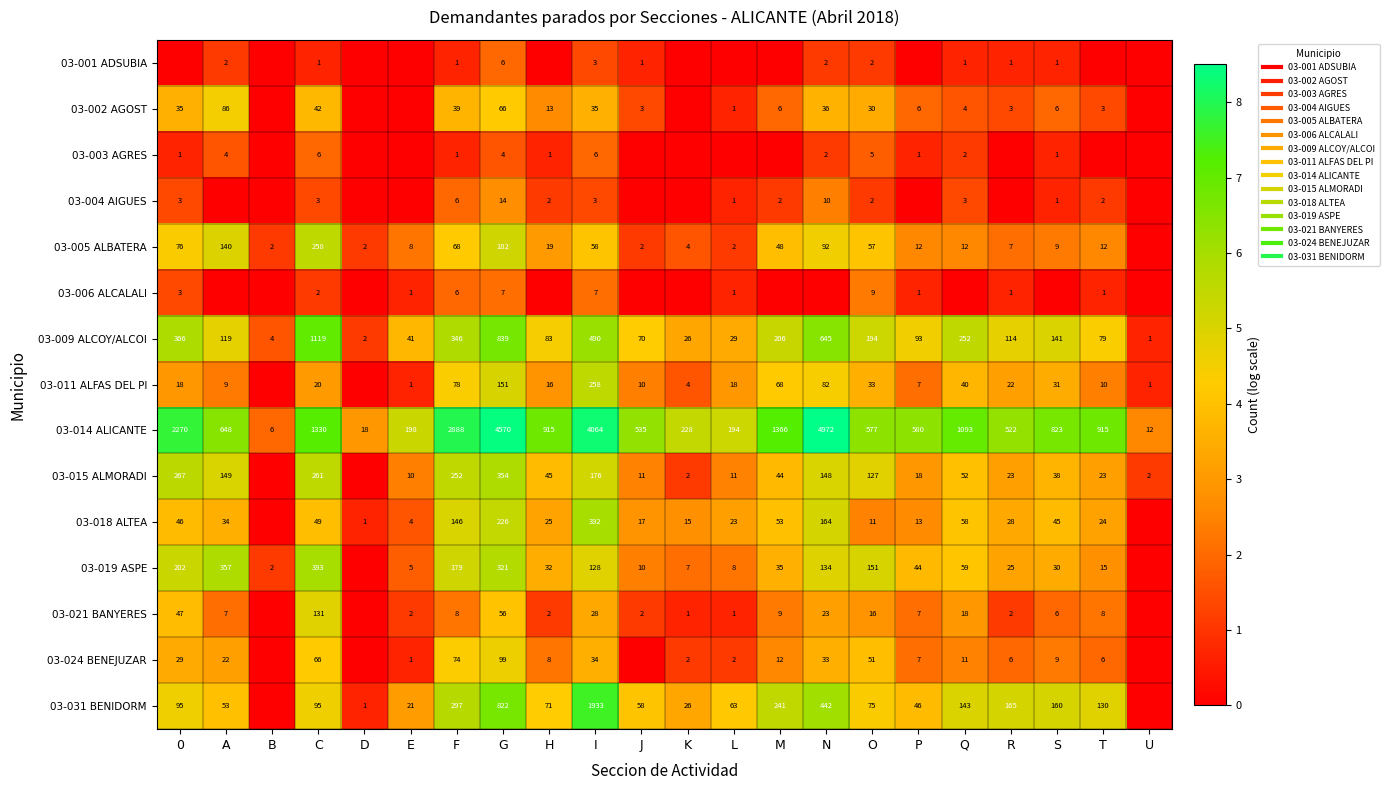

How many values in the 03-009 ALCOY/ALCOI series exceed 4?

16